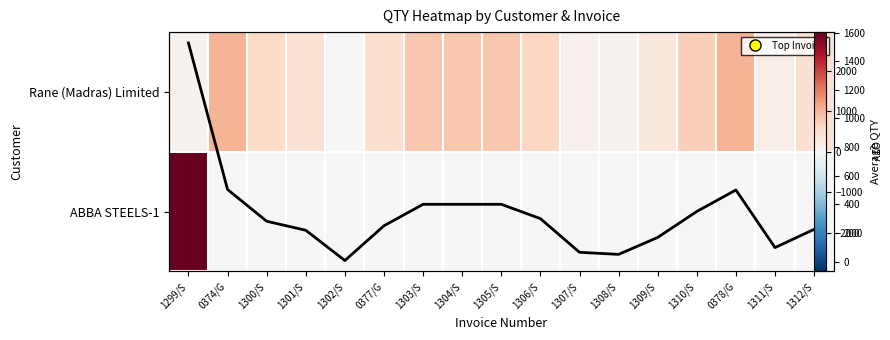

Where is Rane (Madras) Limited nearest to the value 507?

0377/G